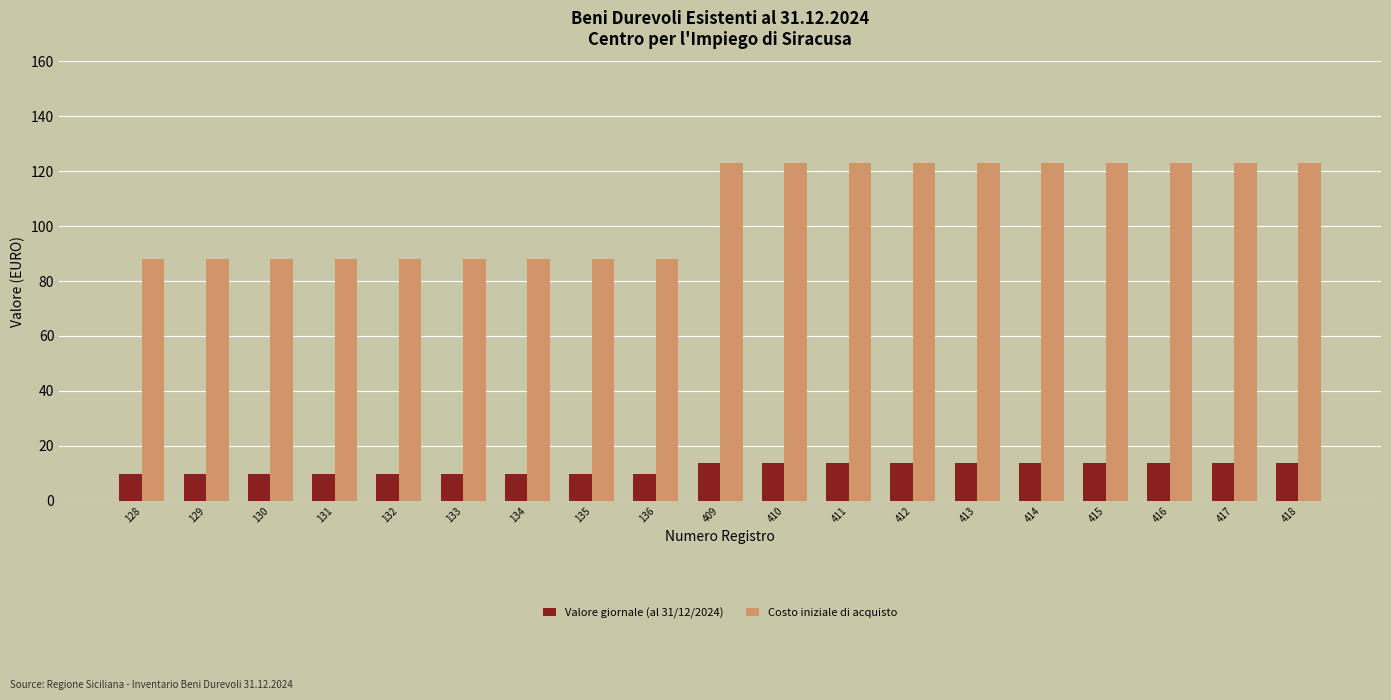

What is the sum of all Valore giornale (al 31/12/2024) values?

222.5